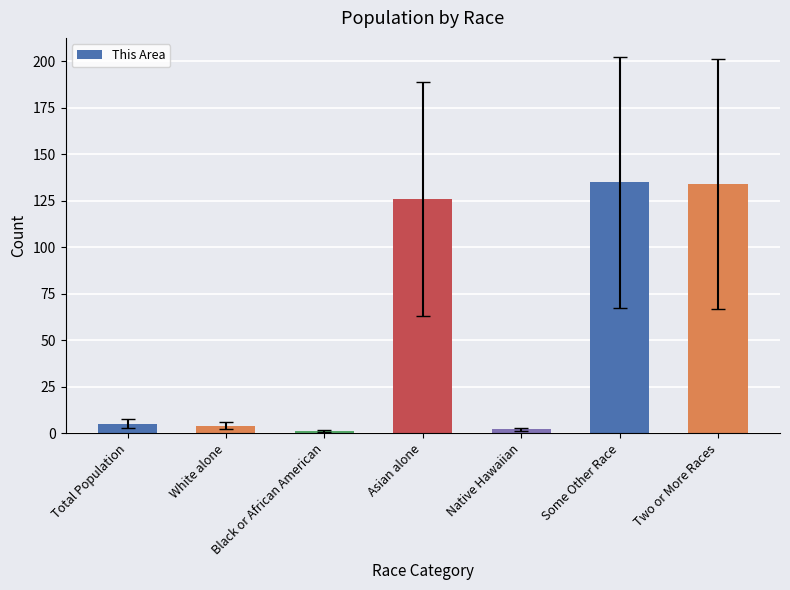

Which has a higher value, Some Other Race or Native Hawaiian?

Some Other Race